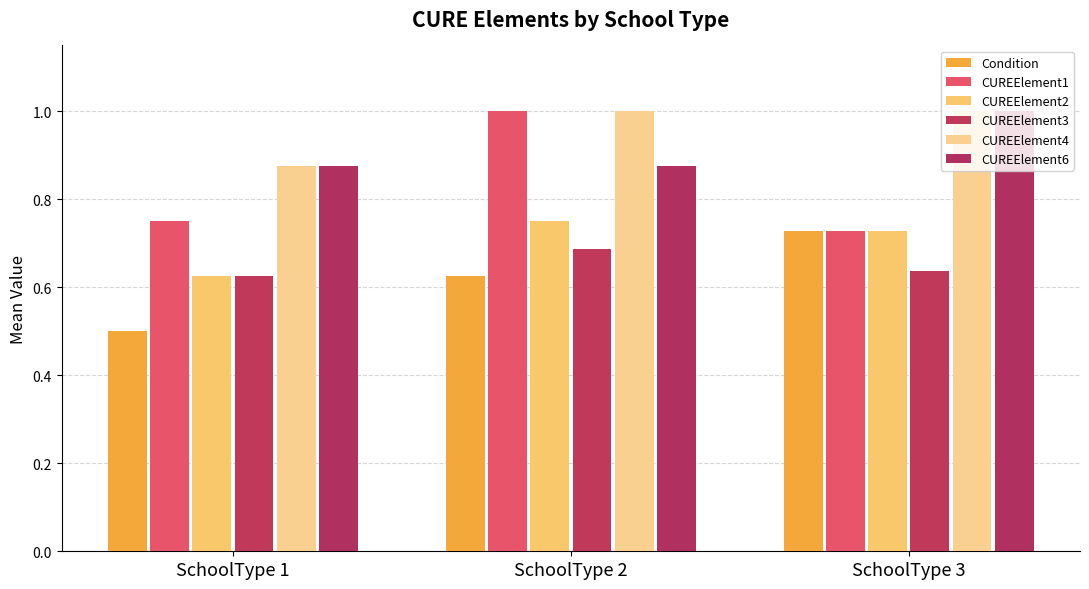

What is the value of the Condition bar at the 1st from the left?

0.5